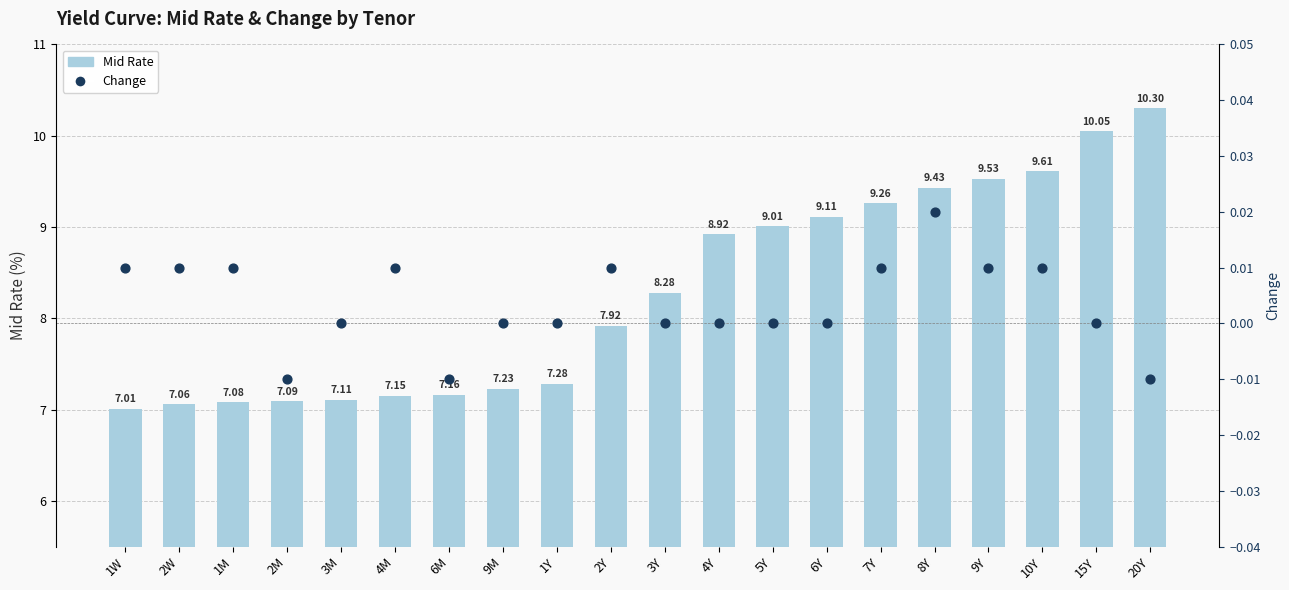

At which category is the sum across all series the highest?

20Y